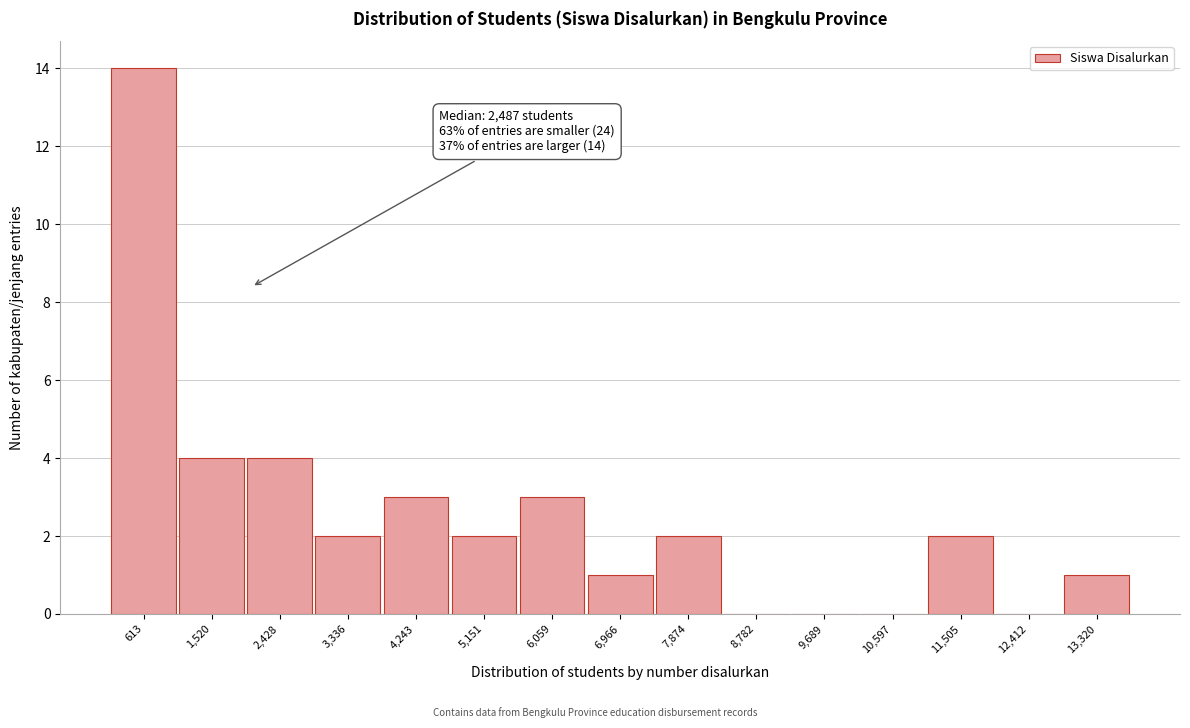

Reading left to right, extract all data points from this chart.

613=14	1,520=4	2,428=4	3,336=2	4,243=3	5,151=2	6,059=3	6,966=1	7,874=2	8,782=0	9,689=0	10,597=0	11,505=2	12,412=0	13,320=1